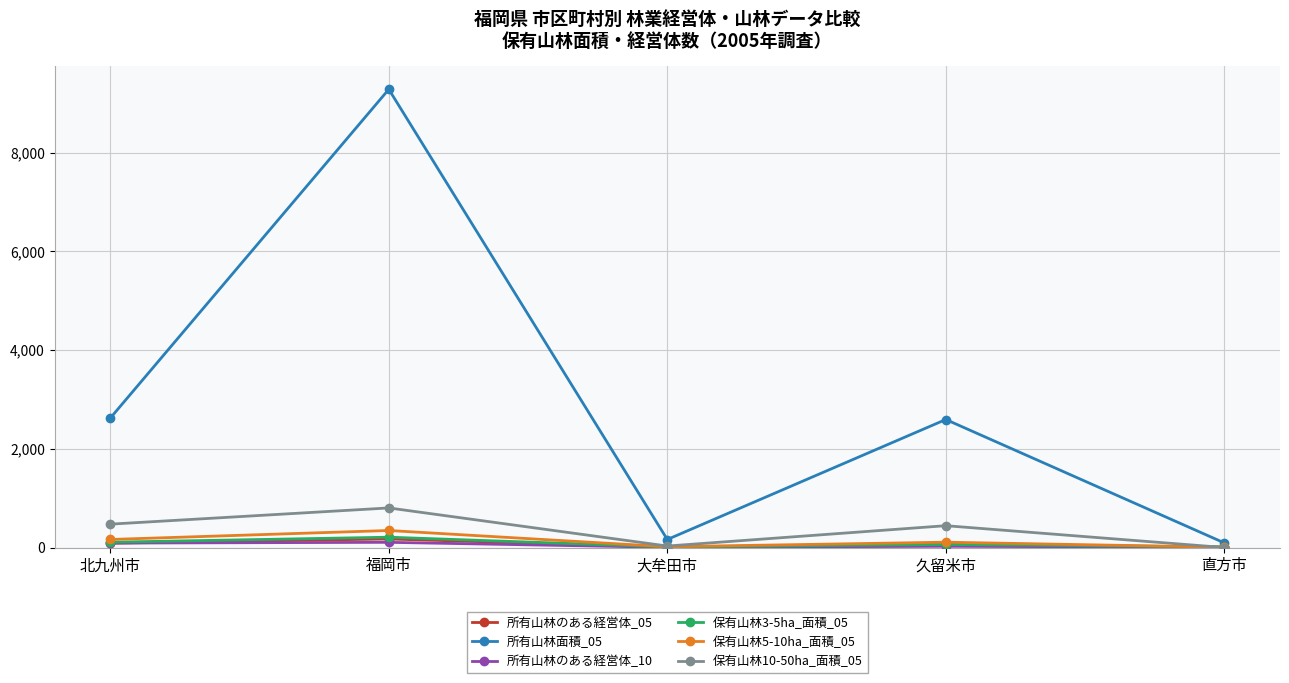

In 所有山林のある経営体_10, how many points are lower than both neighbors (excluding endpoints)?

1